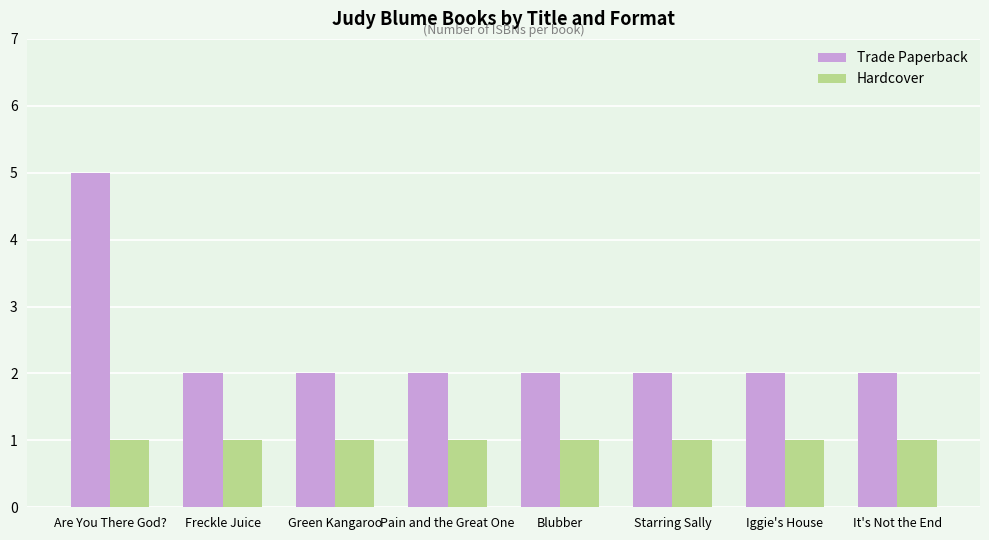

How many bars are there in each group?

2